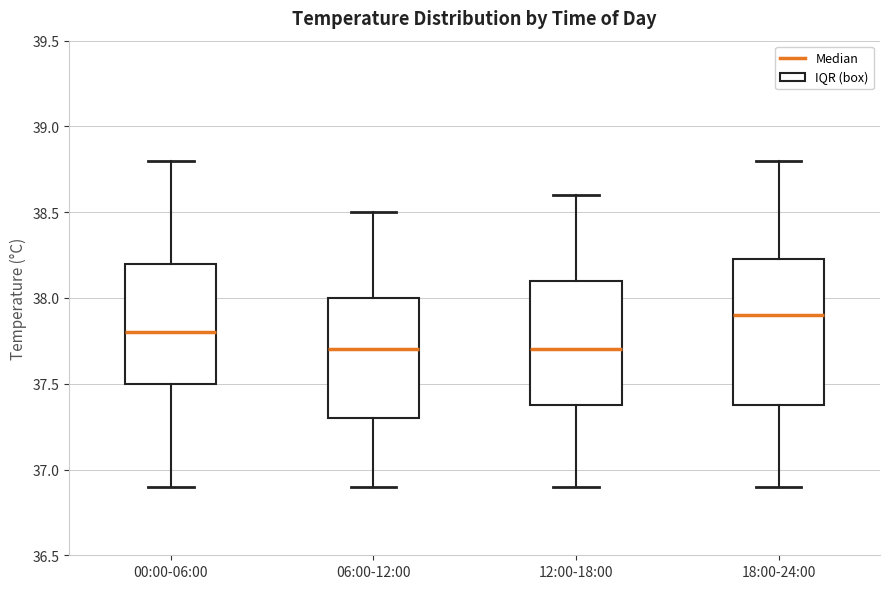

Where does the upper whisker of the box for 06:00-12:00 end on the y-axis? The values are not printed on the chart, so give them approximately, as read against the axis.

38.50